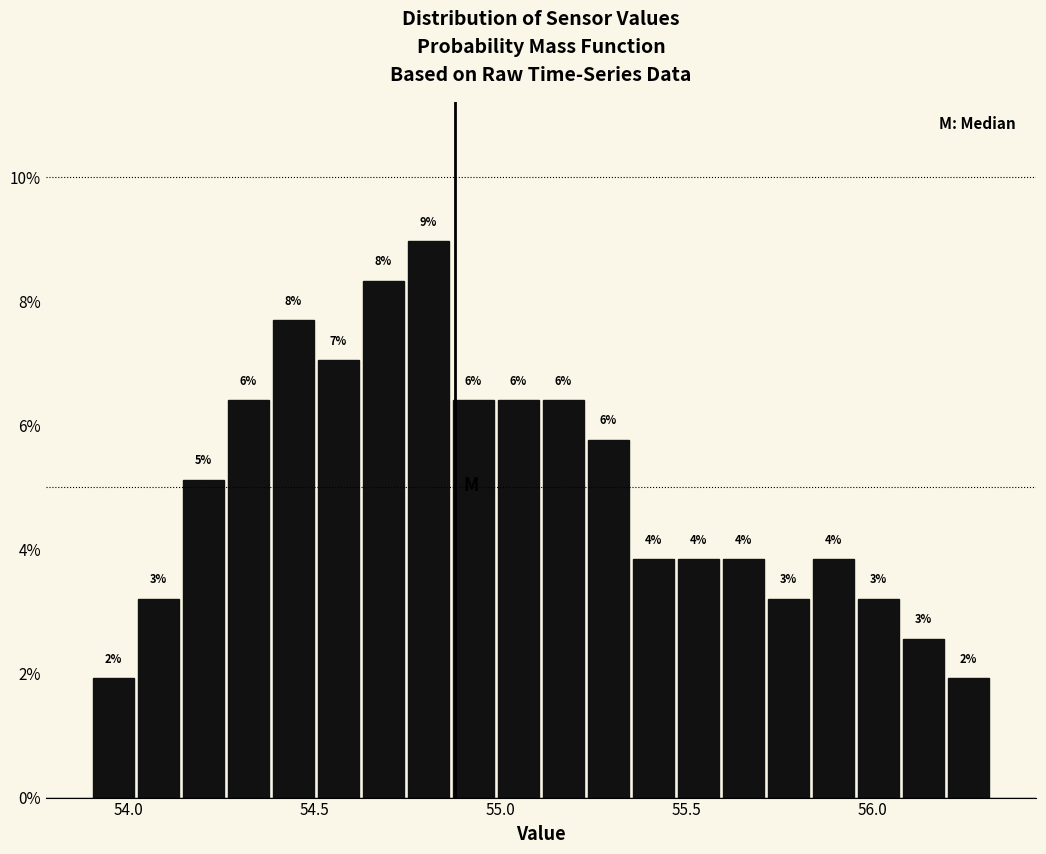

Around what value on the x-axis is the tallest bar? Give the approximate position of its centre, as read against the axis.

54.80